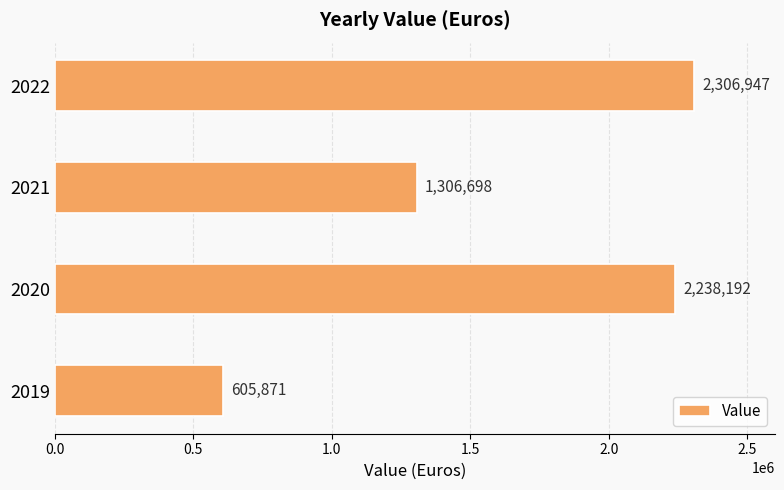

Which has a higher value, 2019 or 2021?

2021